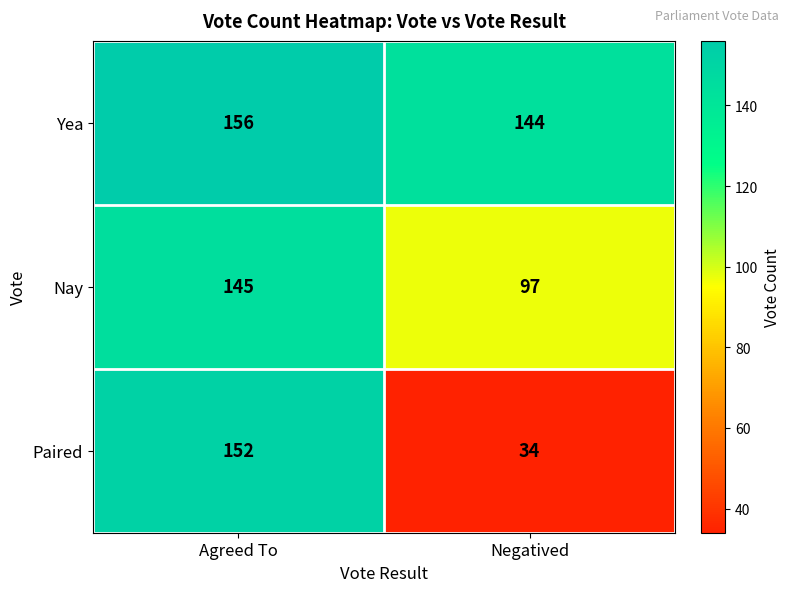

What is the difference between the Yea values at Agreed To and Negatived?

12